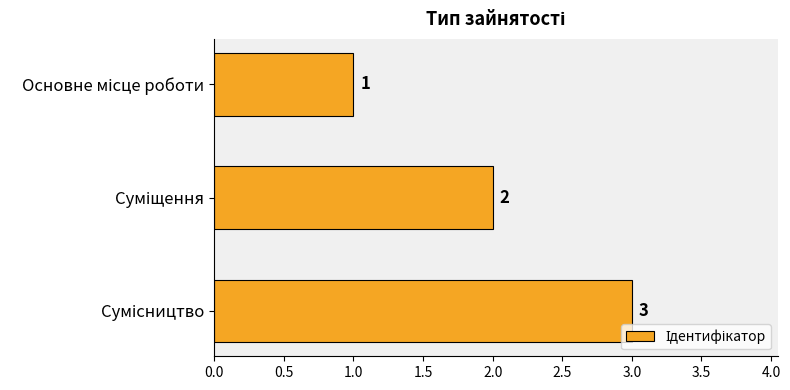

What is the sum of all values?

6